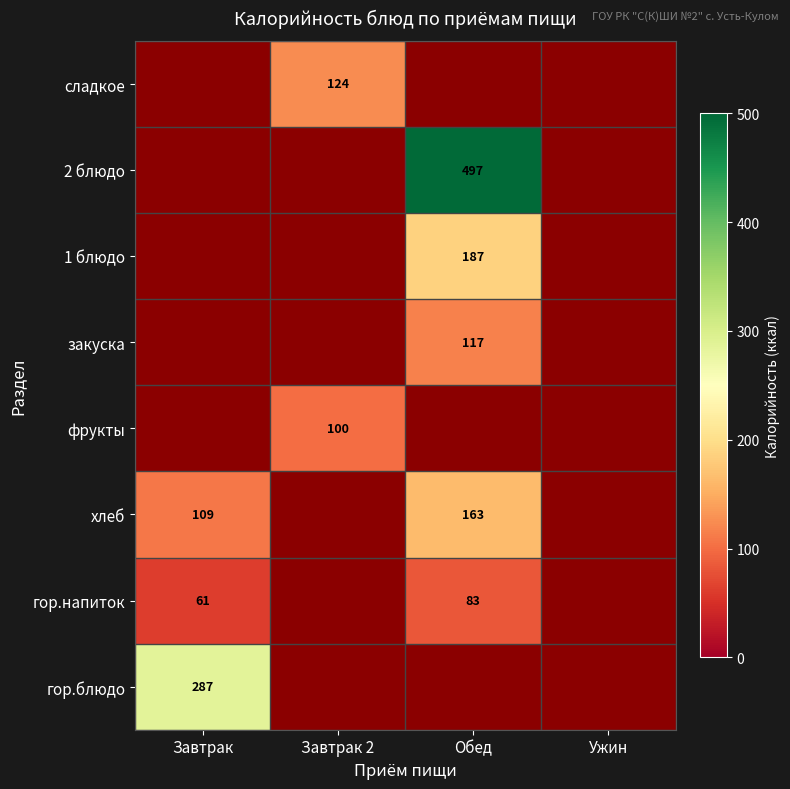

The value of закуска at Обед is 117. True or false?

True